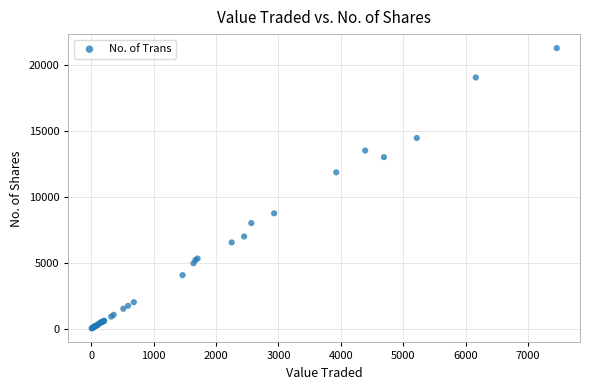

What Y value in the scatter plot is closest to 10666?

11875